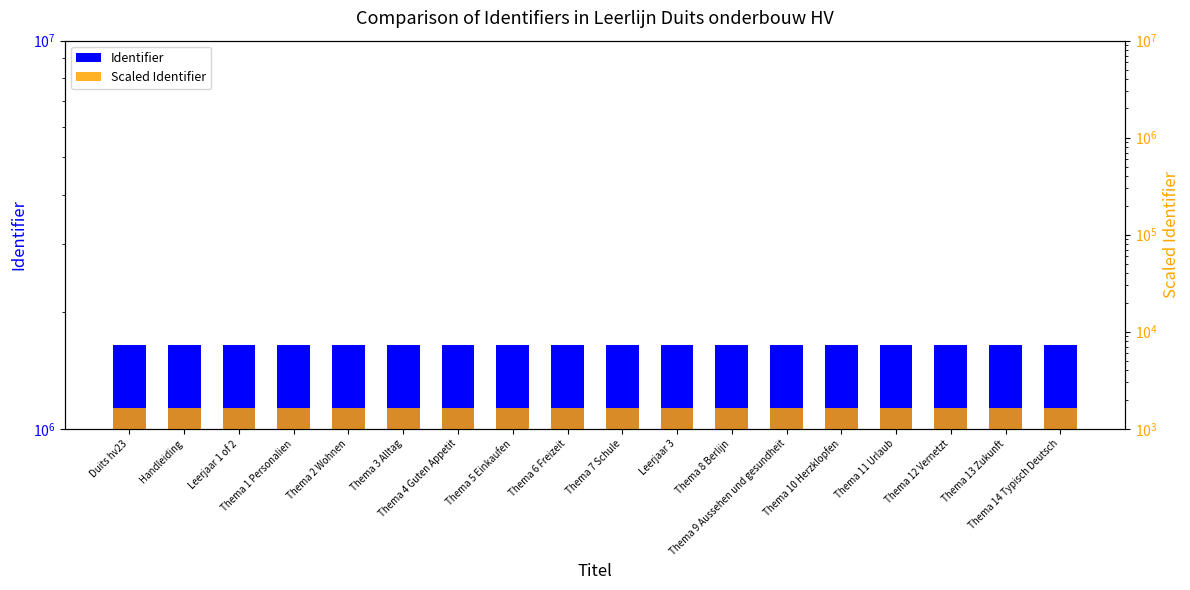

What is the greatest value displayed?

1640502.0